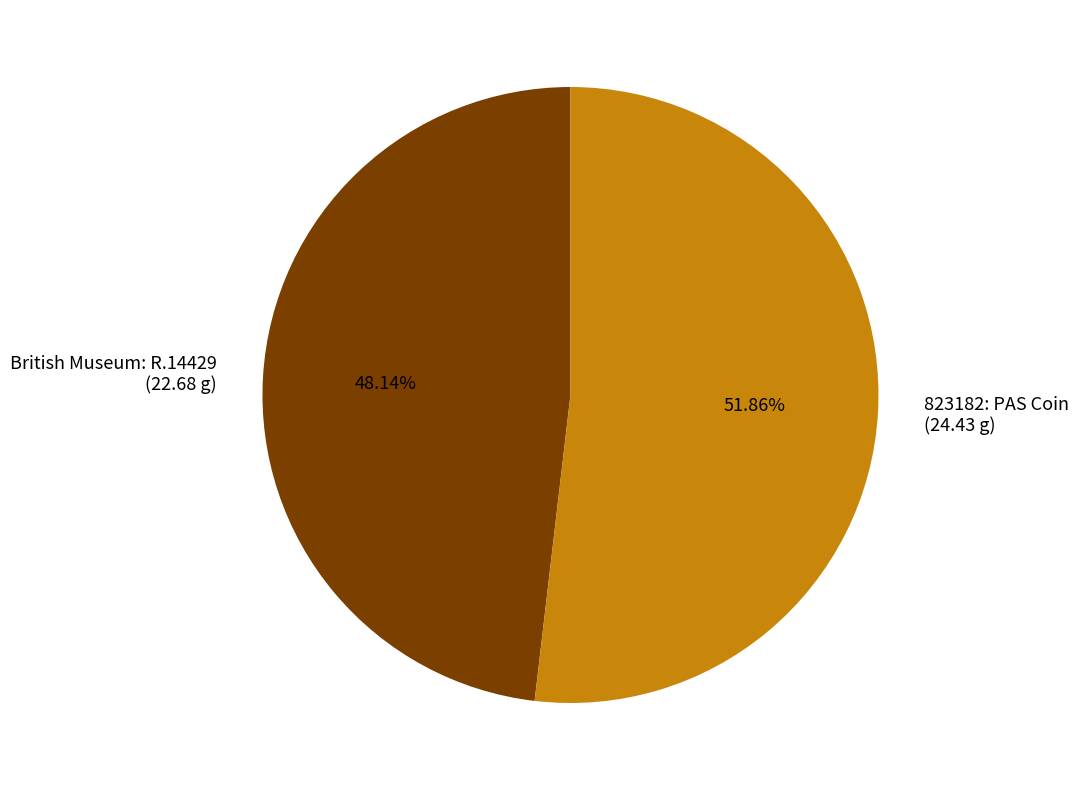

What is the ratio of the value at British Museum: R.14429 to the value at 823182: PAS Coin?

0.9